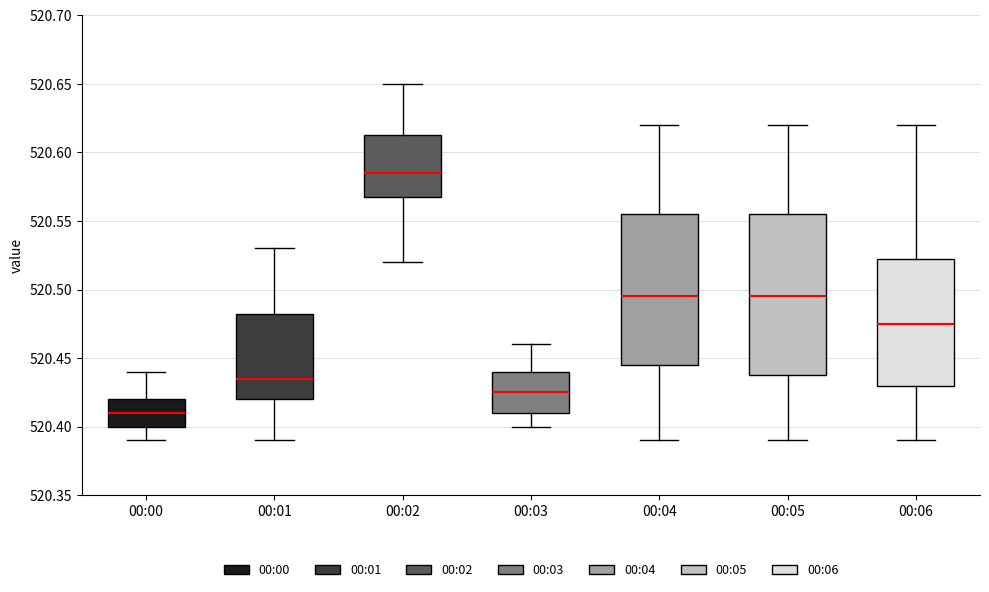

Which box has the highest median line?

00:02